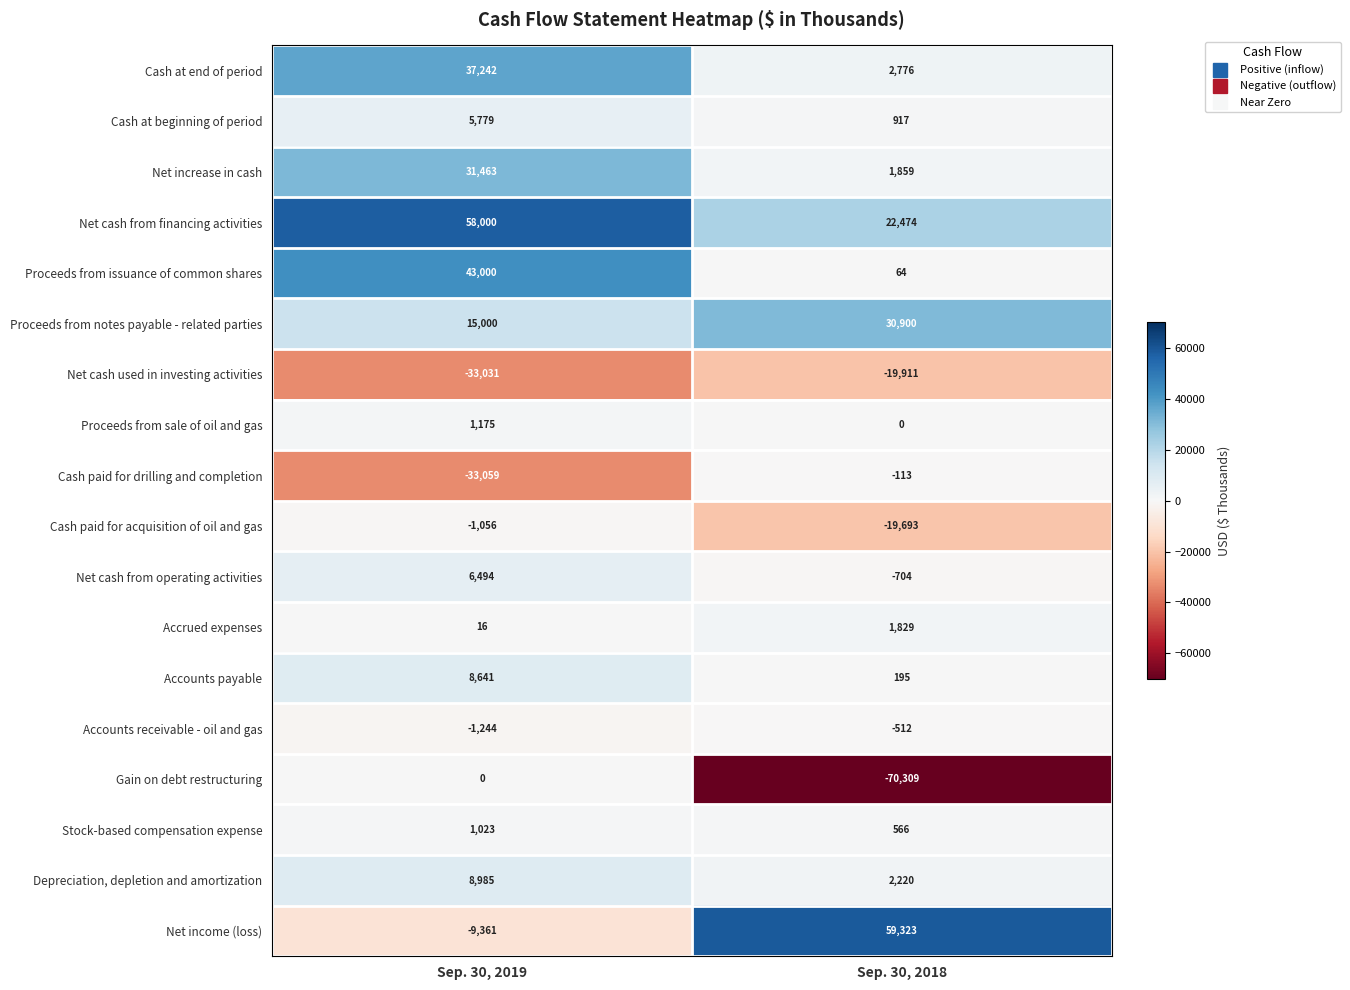

Which label corresponds to the smallest value in the chart?

Sep. 30, 2018